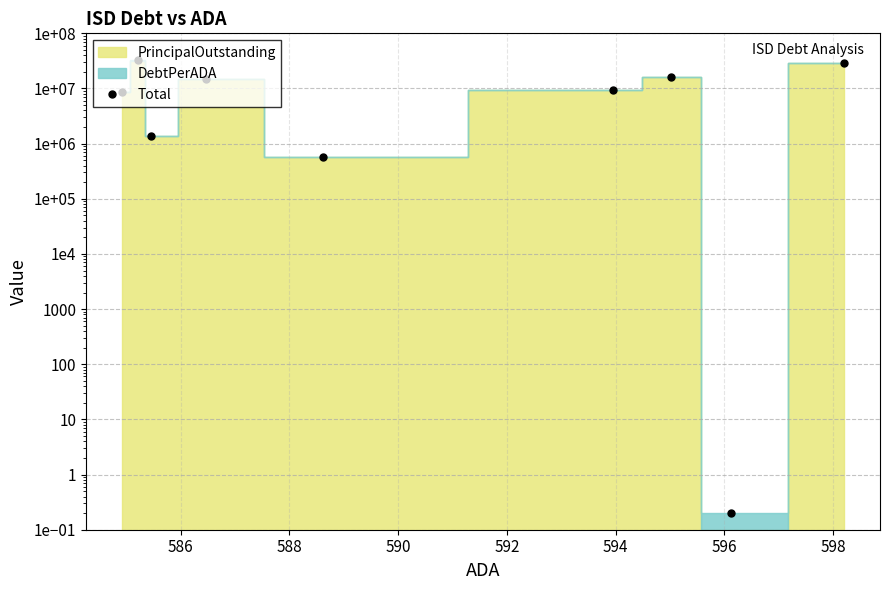

At which label does the data first exceed 9349398?

586